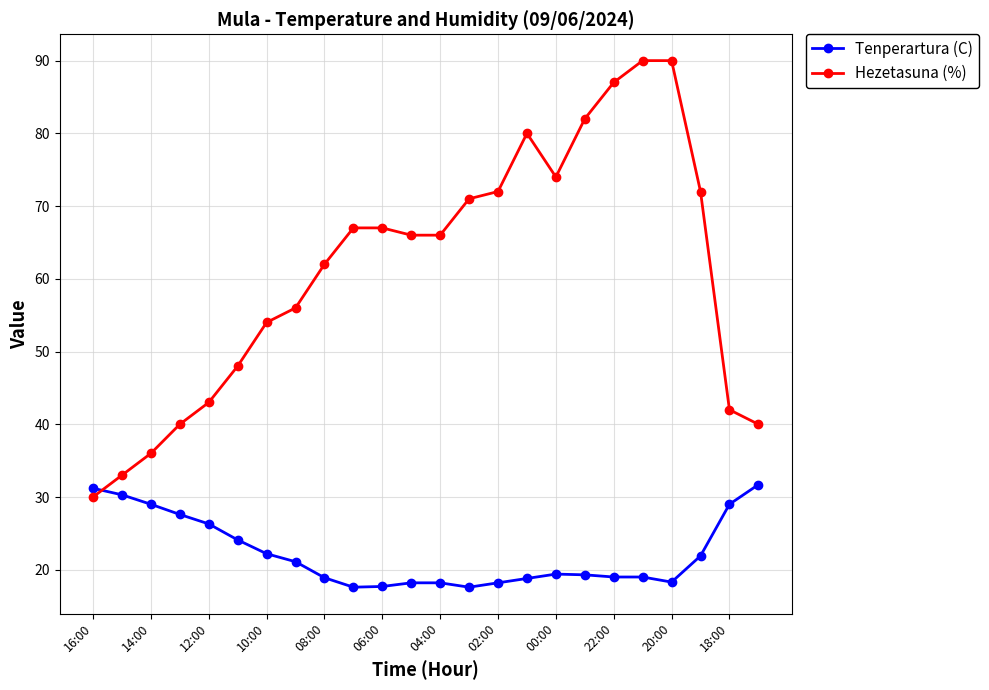

Count the number of categories in the chart.

24